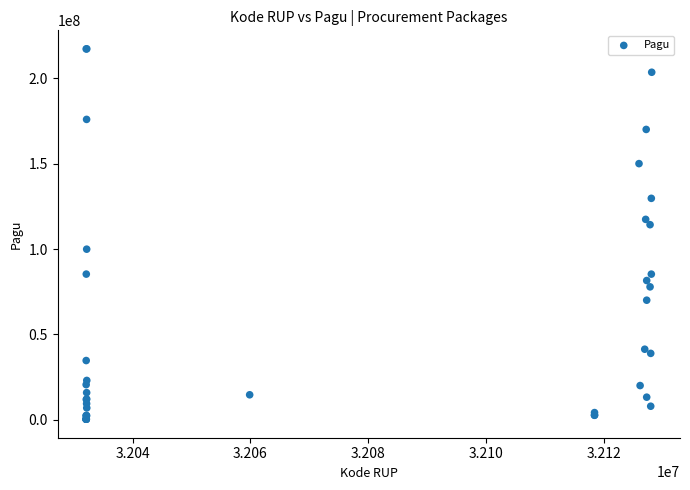

What Y value in the scatter plot is closest to 108830000?

114296000